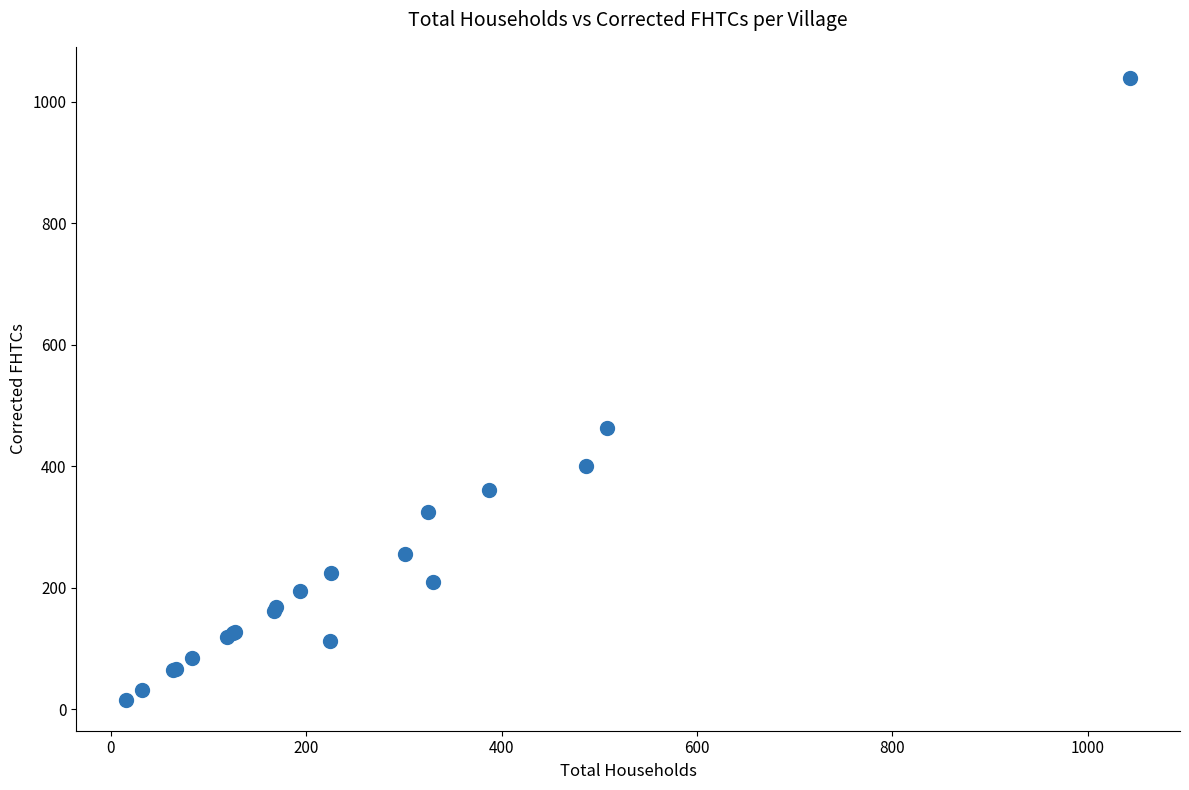

What Y value in the scatter plot is closest to 527?

463